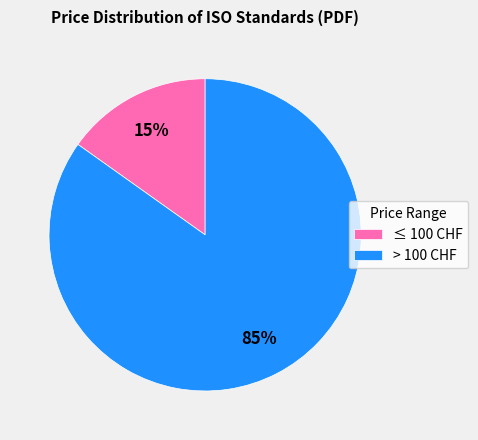

What is the smallest slice in the pie chart?

≤ 100 CHF